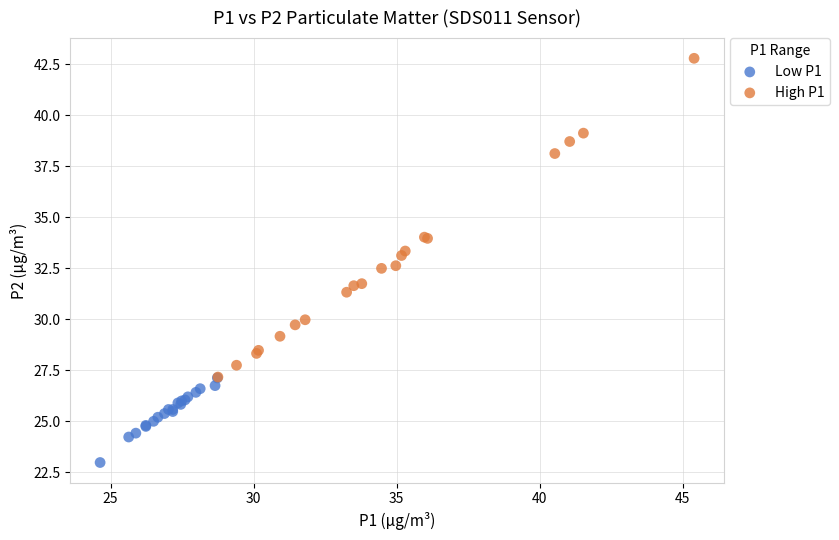

What are all the series names shown in the legend?

Low P1, High P1